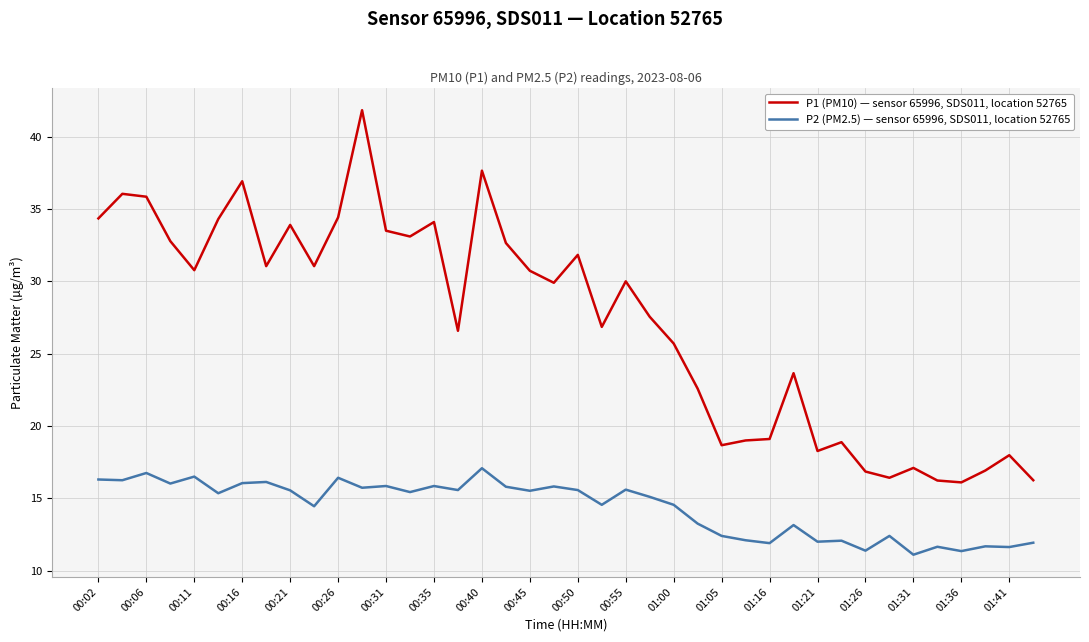

List the series in order of their overall mean, lowest first.

P2 (PM2.5) — sensor 65996, SDS011, location 52765, P1 (PM10) — sensor 65996, SDS011, location 52765